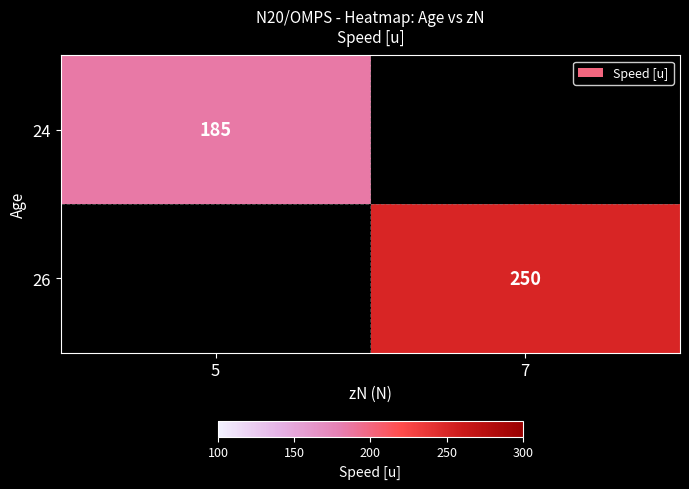

At how many categories does at least one series exceed 219?

1